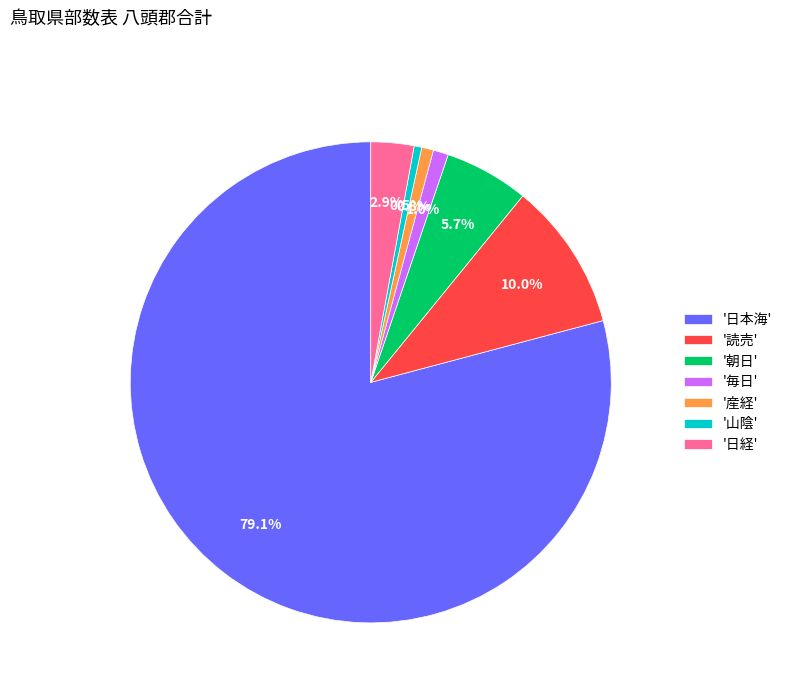

What portion of the pie excludes '読売'?

90.0%